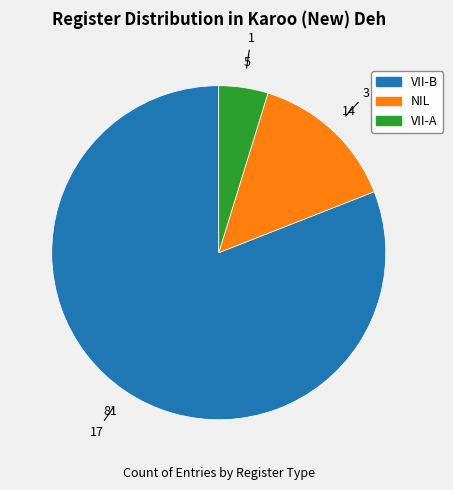

Approximately how many times larger is the value at VII-A compared to NIL?

0.3